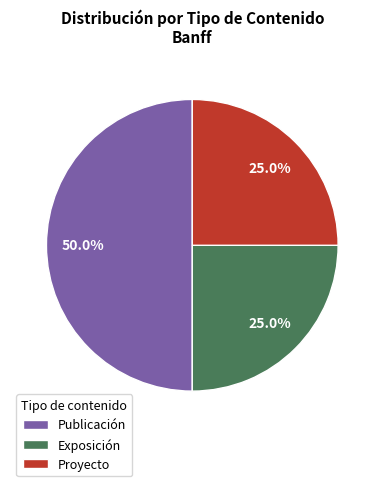

Which has a higher value, Publicación or Exposición?

Publicación